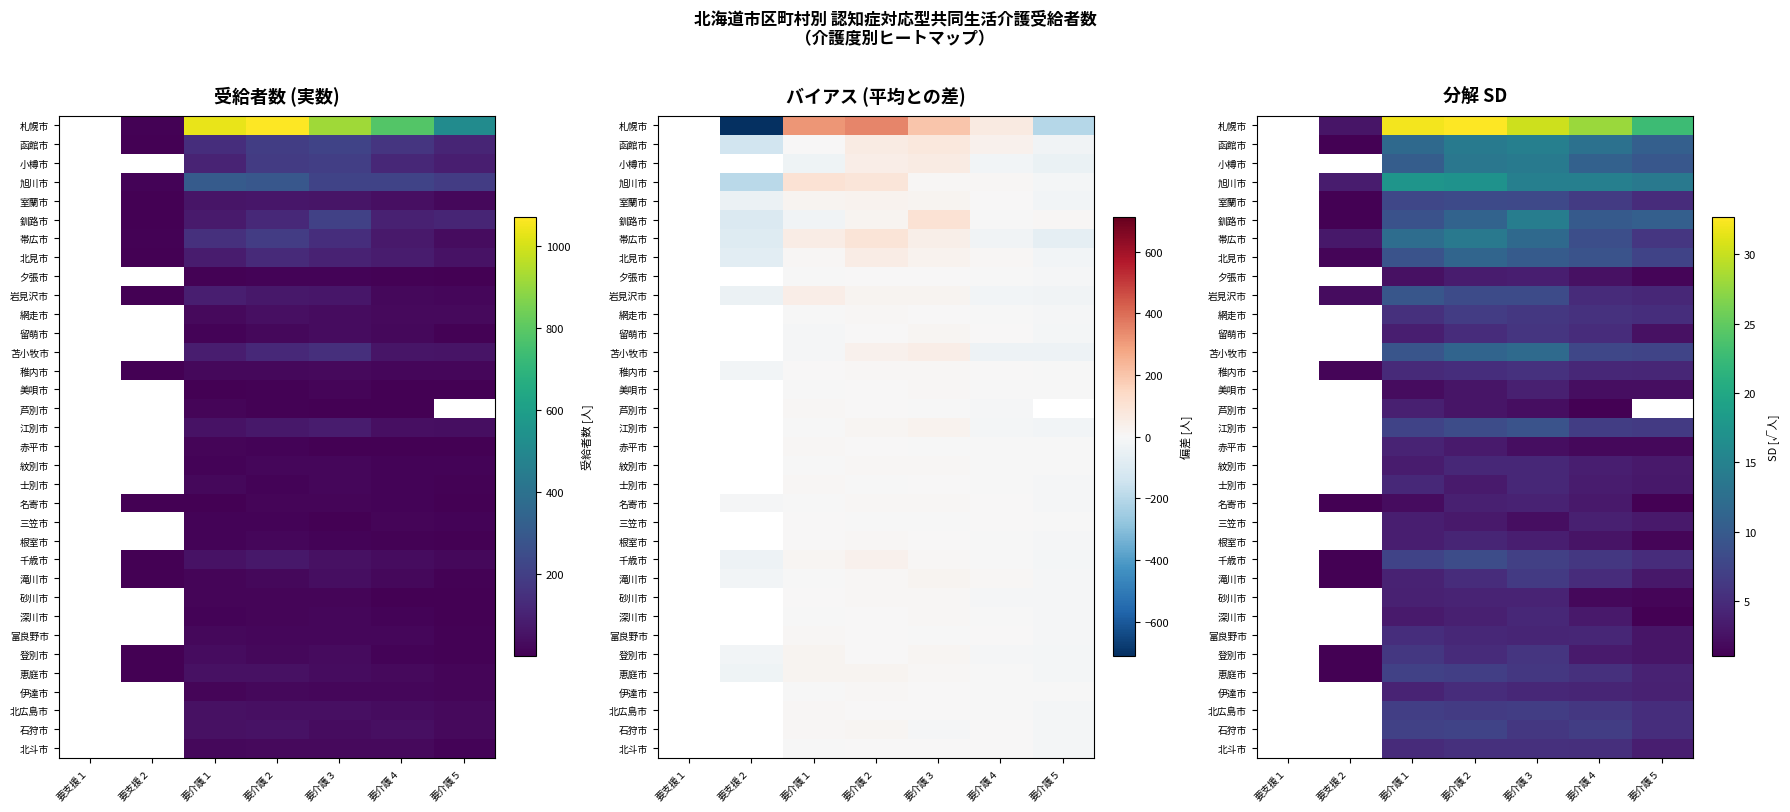

Count the number of data series in this chart.

34